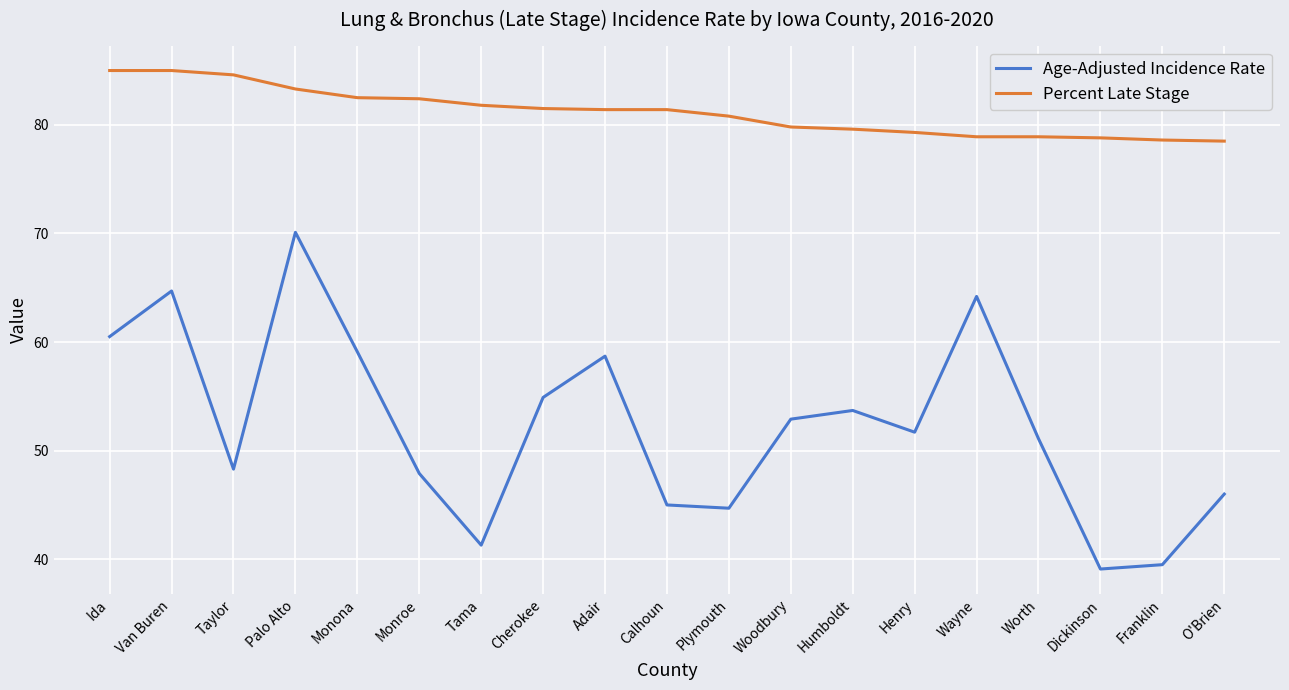

What is the sum of all Age-Adjusted Incidence Rate values?

993.4